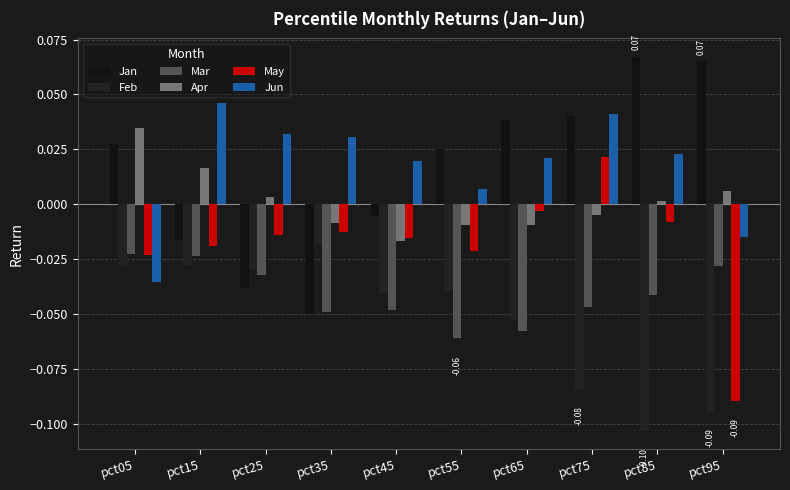

Between pct25 and pct95, which series saw the biggest shift?

Jan